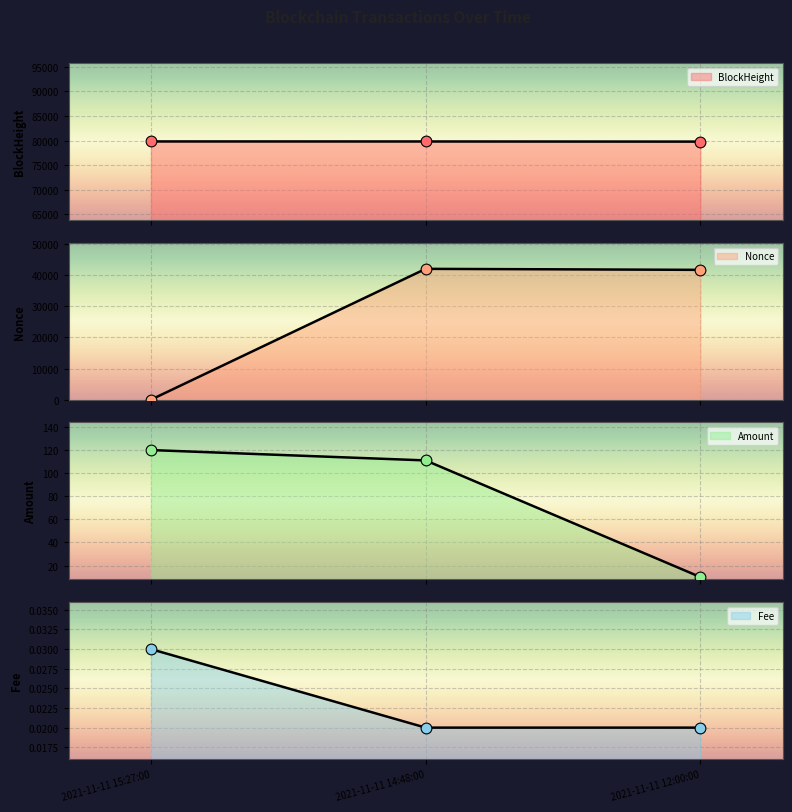

What is the total value across all series at 2021-11-11 14:48:00?

121962.0